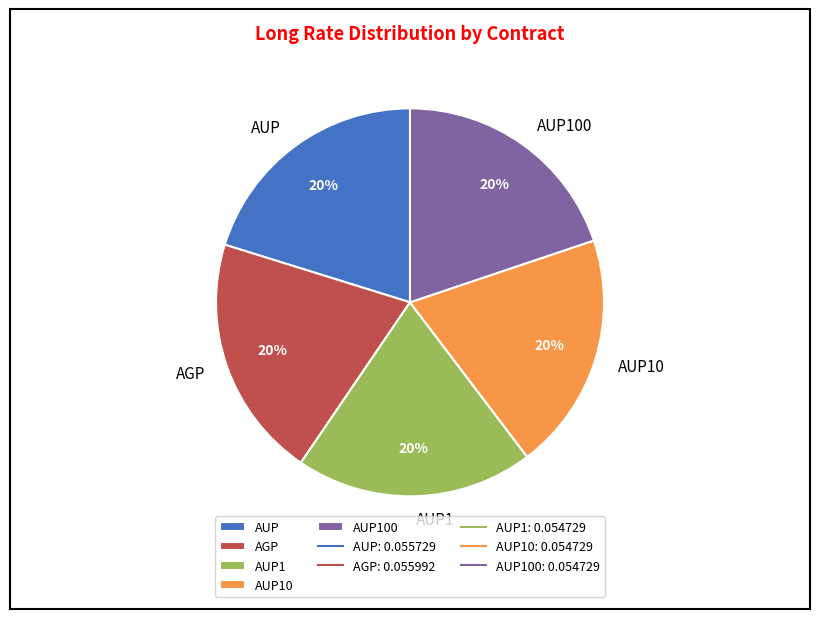

Is there any slice that represents more than half of the pie?

No